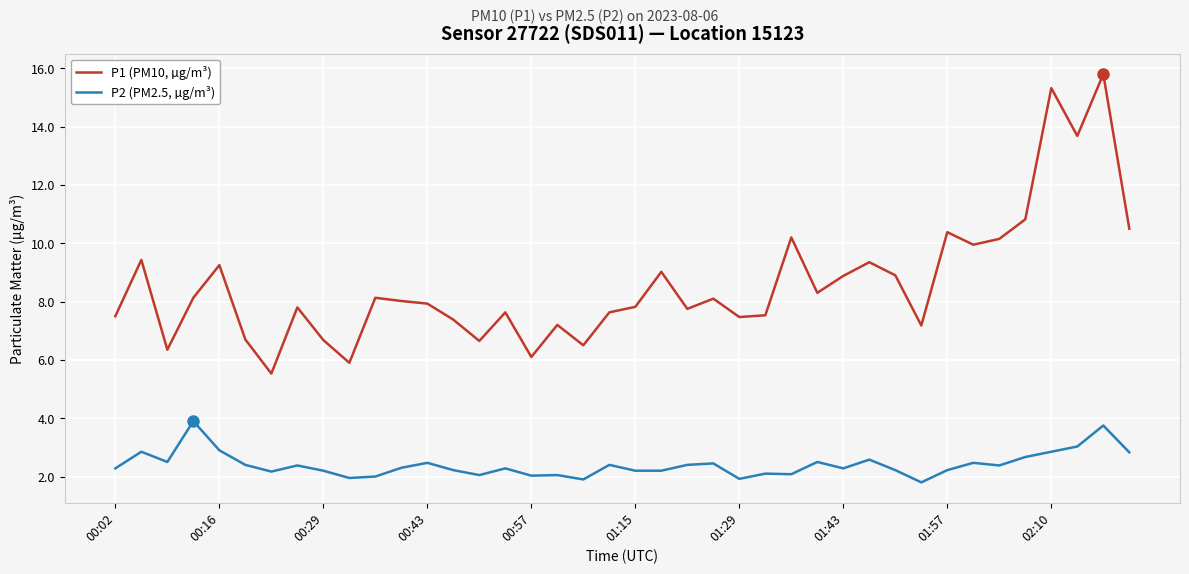

What is the greatest value displayed?

15.8